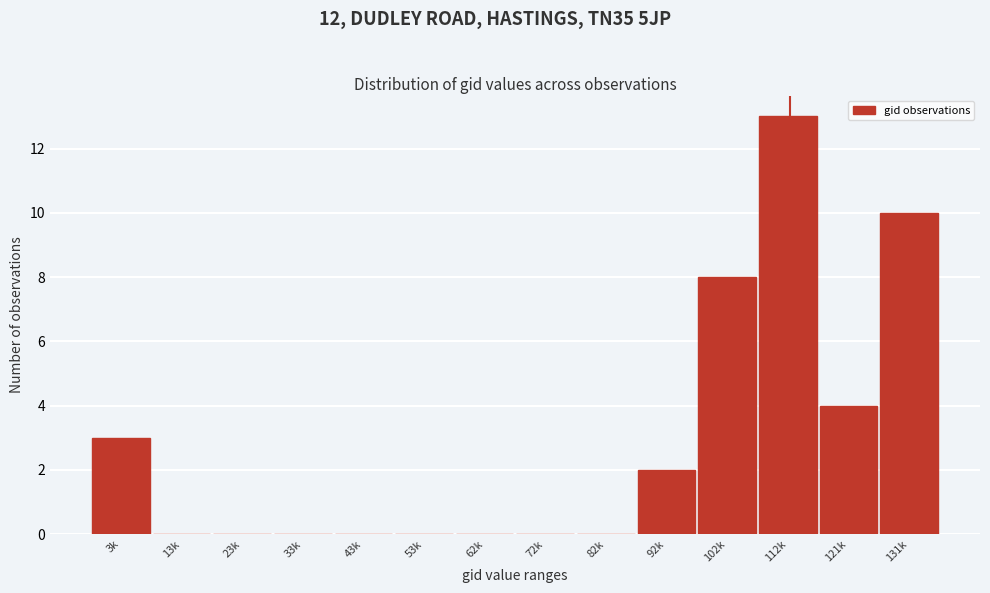

Reading right to left, extract all data points from this chart.

131k=10	121k=4	112k=13	102k=8	92k=2	82k=0	72k=0	62k=0	53k=0	43k=0	33k=0	23k=0	13k=0	3k=3